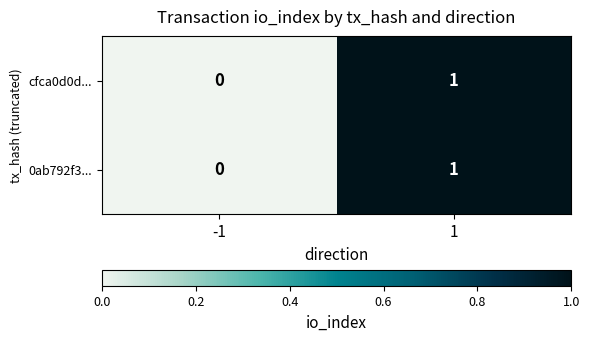

The cfca0d0d... series shows -1 at -1. True or false?

False